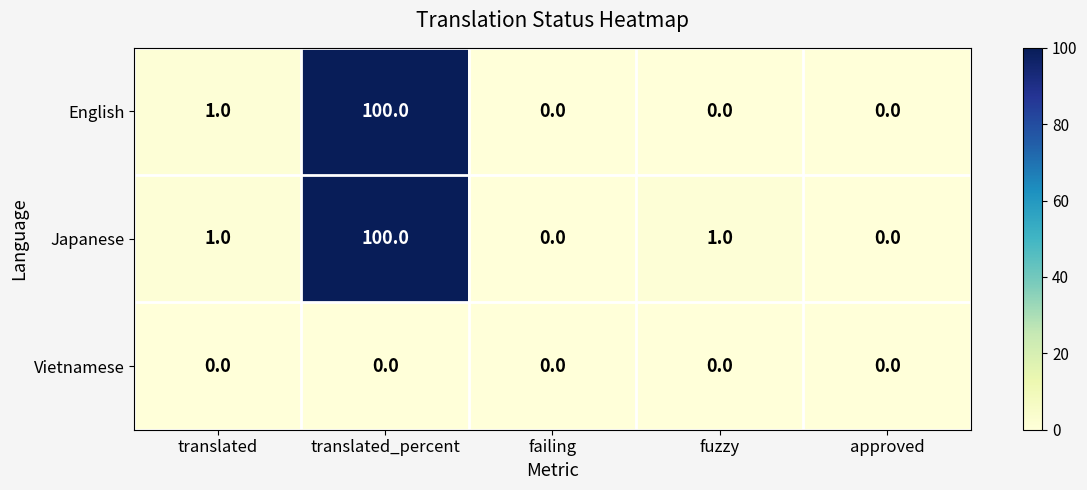

Reading right to left, extract all data points from this chart.

English: approved=0	fuzzy=0	failing=0	translated_percent=100	translated=1
Japanese: approved=0	fuzzy=1	failing=0	translated_percent=100	translated=1
Vietnamese: approved=0	fuzzy=0	failing=0	translated_percent=0	translated=0